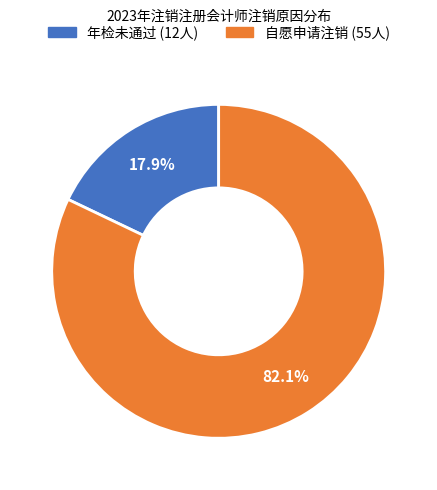

How many segments does this pie chart have?

2